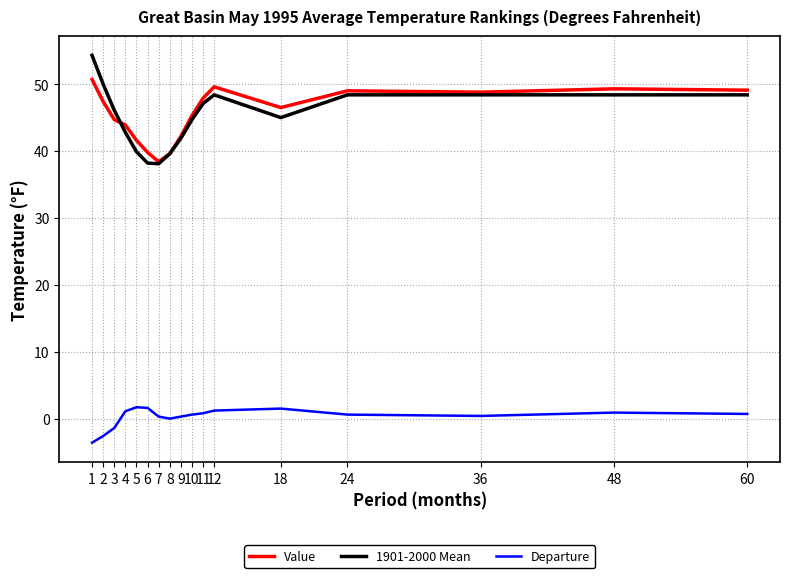

How many lines are shown in the chart?

3